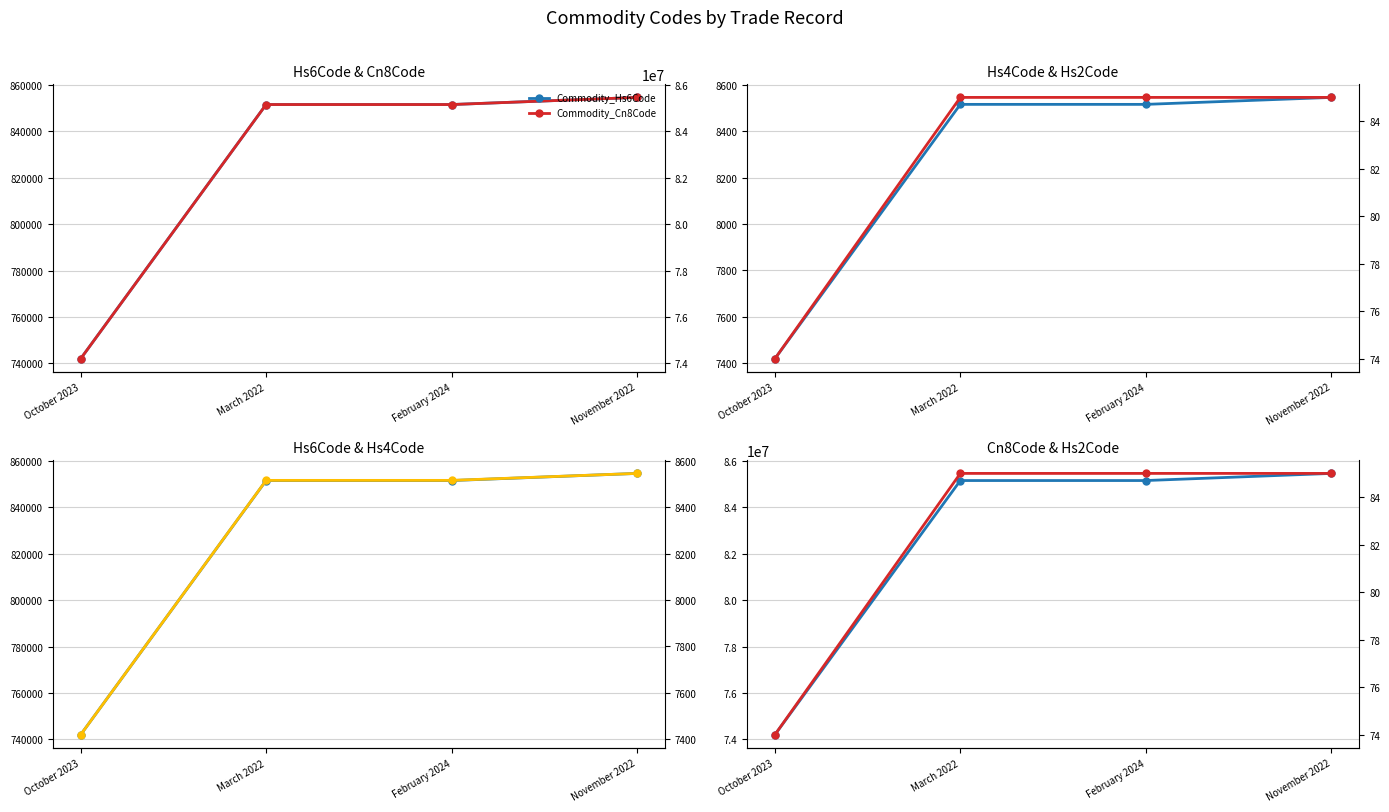

True or false: Commodity_Cn8Code has a value of 26004737 at February 2024.

False